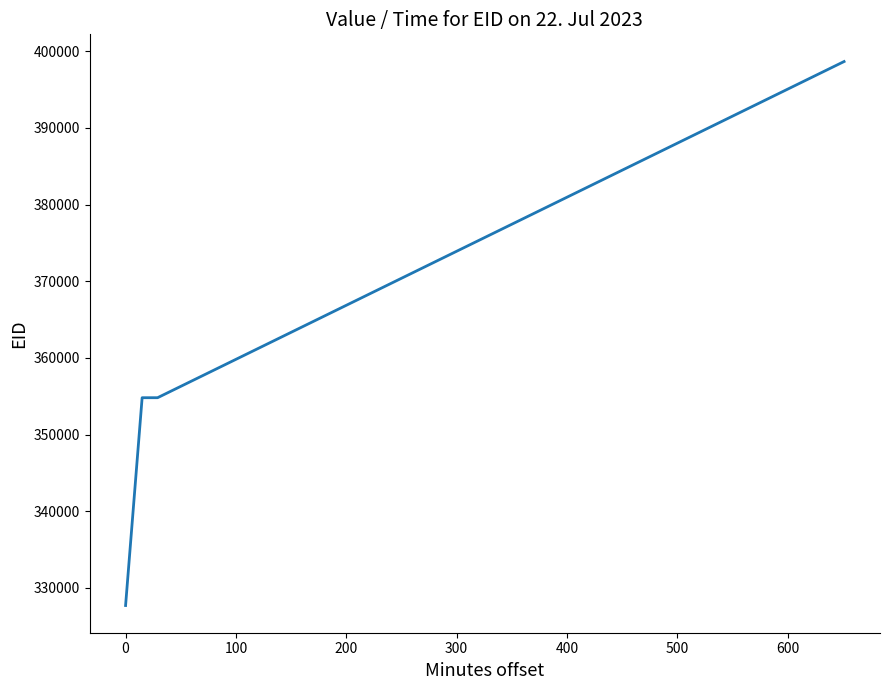

How many series are shown in this chart?

1